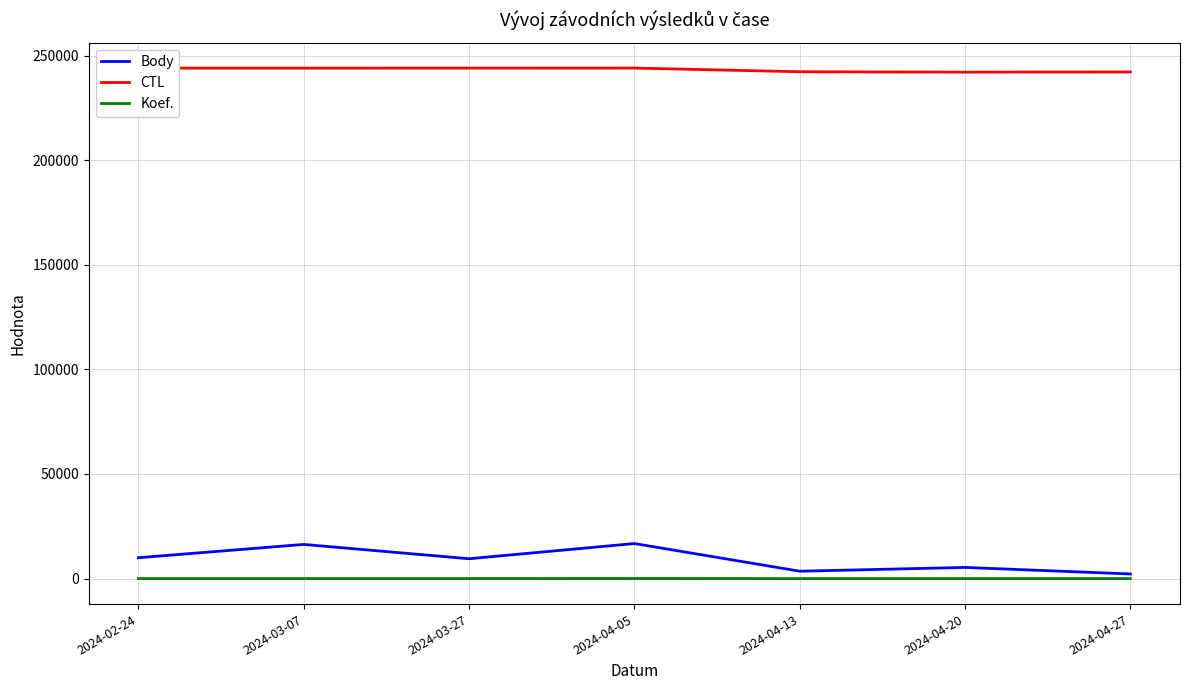

The value of CTL at 2024-04-05 is 244044. True or false?

True